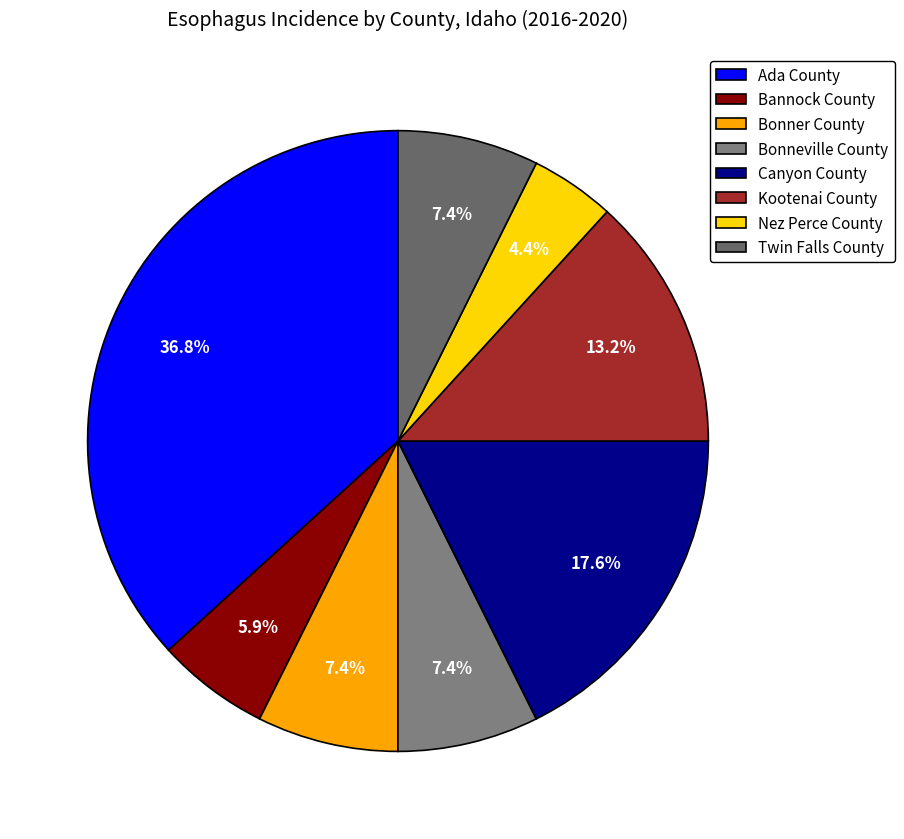

To the nearest percent, what is the combined percentage of Canyon County and Bonneville County?

25%